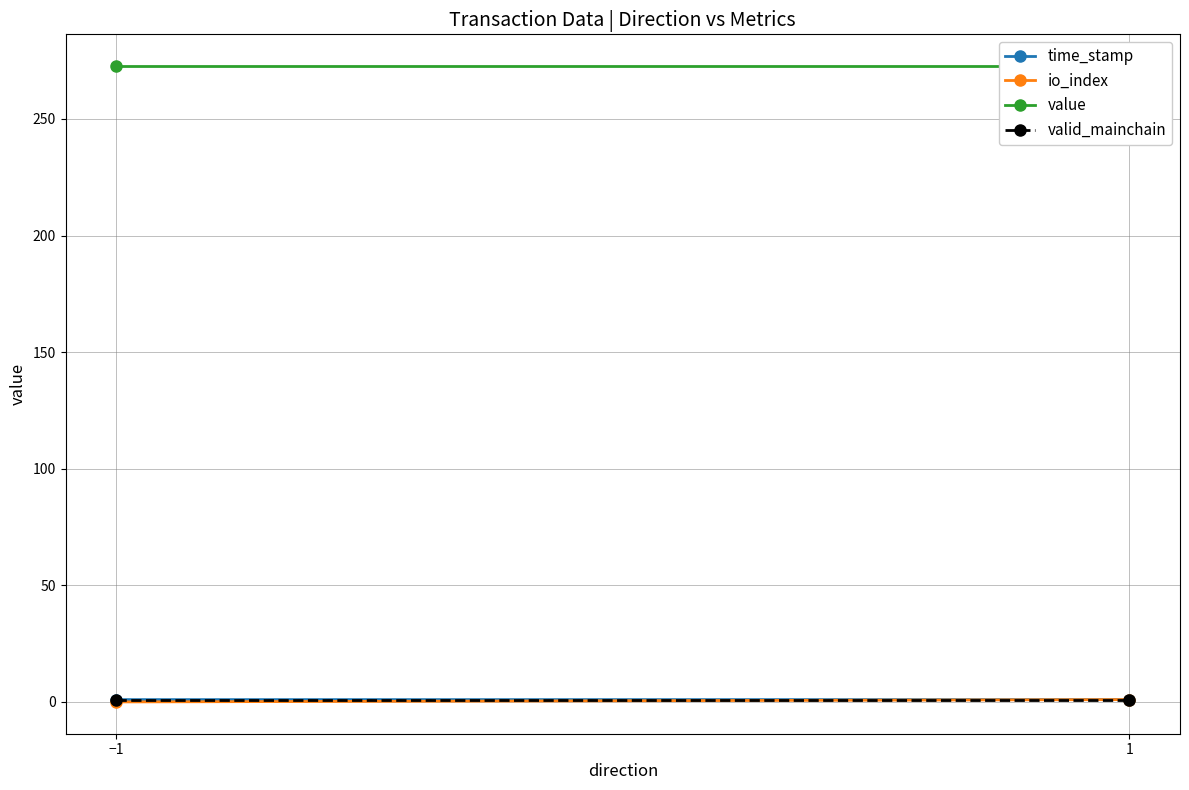

Which has a higher value, 1 or −1?

−1